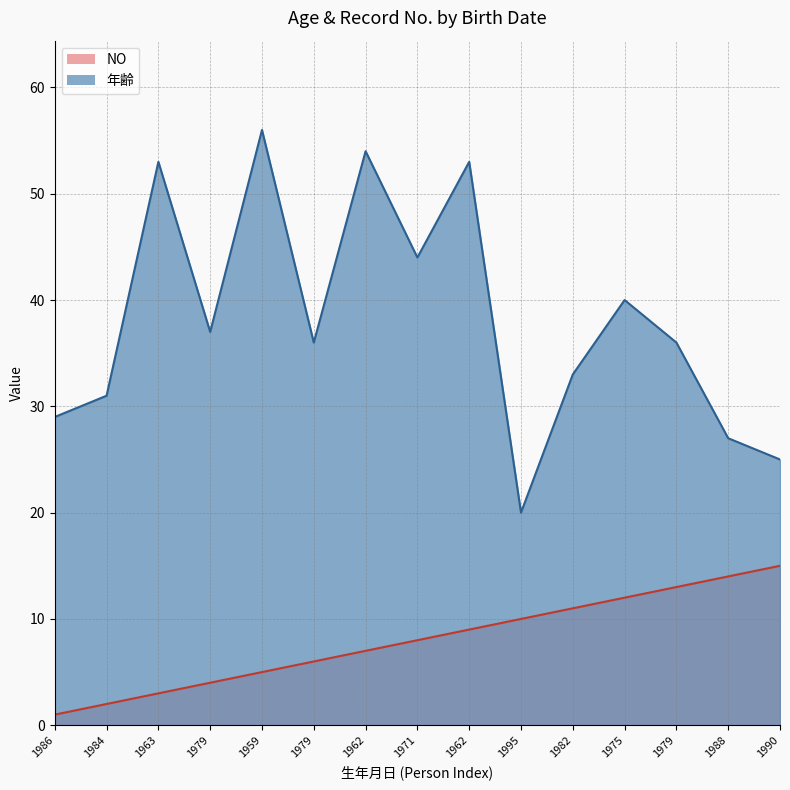

What is the average value of the NO series?

8